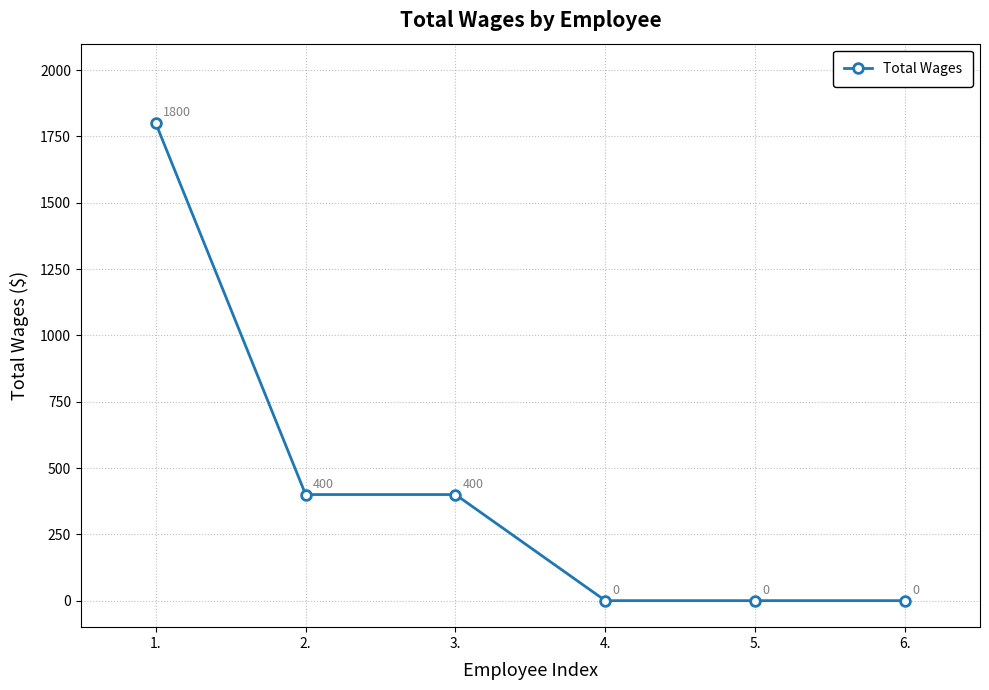

How many values are below 400?

3